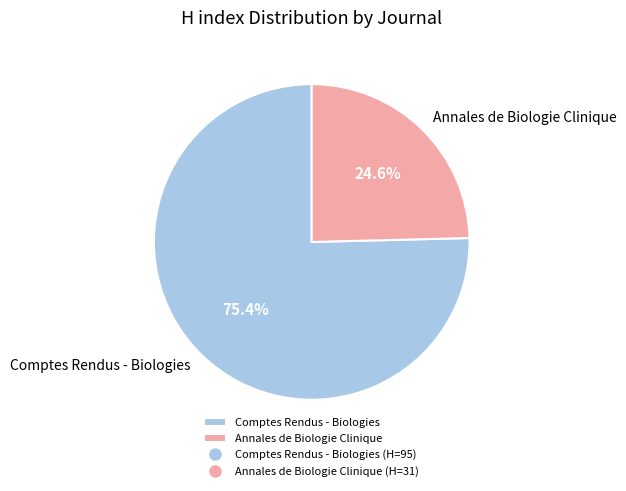

To the nearest percent, what is the combined percentage of Comptes Rendus - Biologies and Annales de Biologie Clinique?

100%